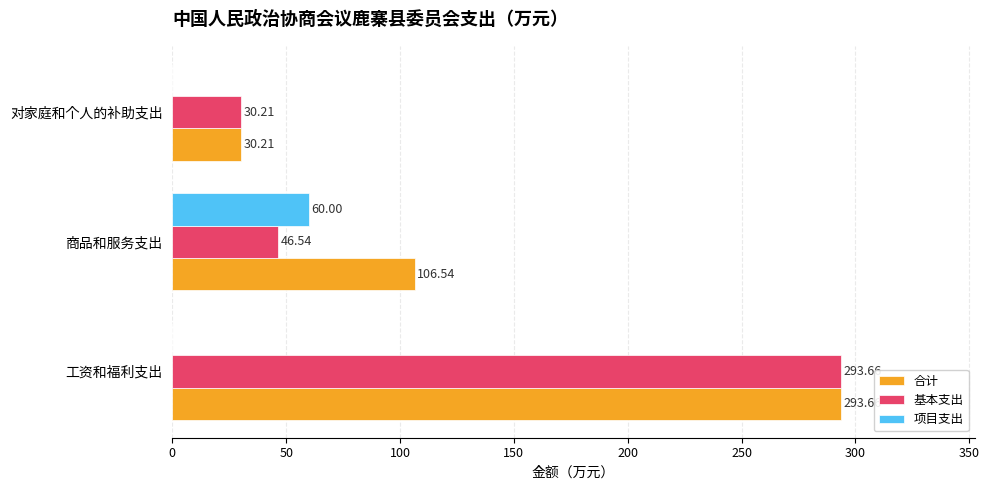

Which category has the highest value across all series?

工资和福利支出